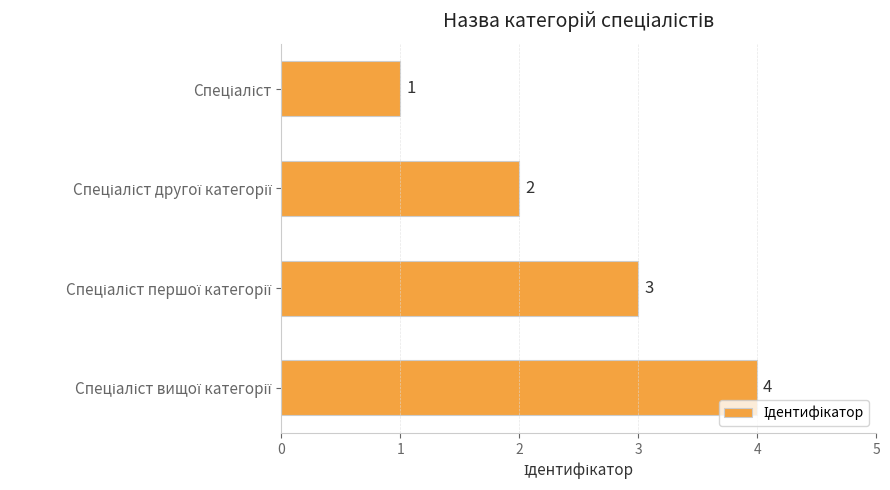

What is the sum of all values?

10